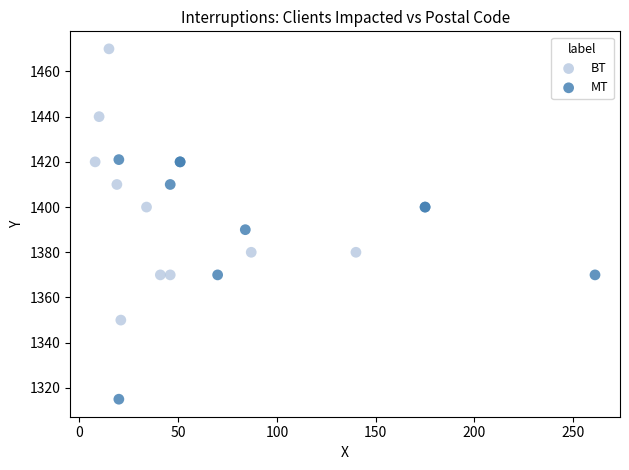

Which series contains the highest Y value?

BT